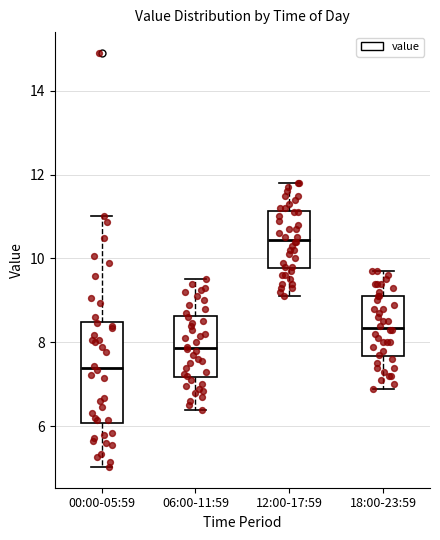

Reading left to right, transcribe this box plot: for each box, give where its median line is, the range the box spans, and where its two whiskers end, as read against the y-axis. The values are not printed on the chart, so give them approximately, as read against the axis.

00:00-05:59: median 7.4, box 6.0 to 8.4, whiskers 5.0 to 11.0
06:00-11:59: median 7.8, box 7.2 to 8.6, whiskers 6.4 to 9.6
12:00-17:59: median 10.4, box 9.8 to 11.2, whiskers 9.2 to 11.8
18:00-23:59: median 8.4, box 7.6 to 9.2, whiskers 7.0 to 9.8